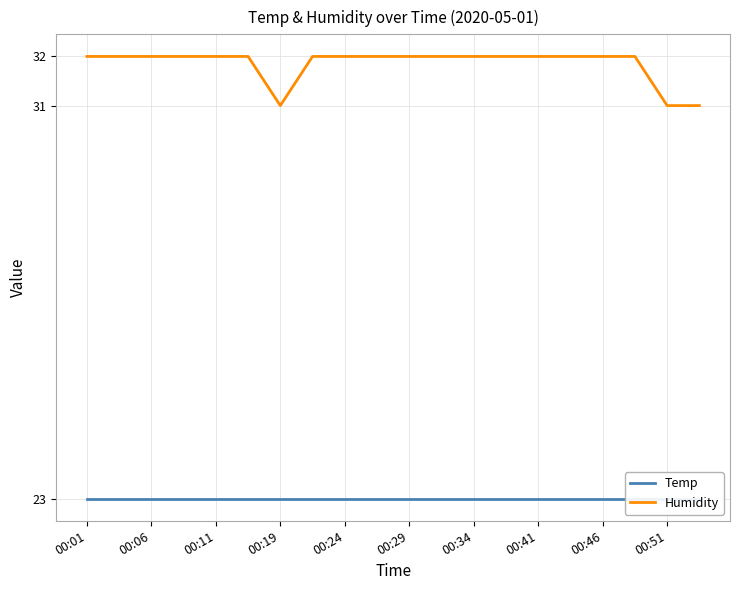

What is the minimum value for Humidity?

31